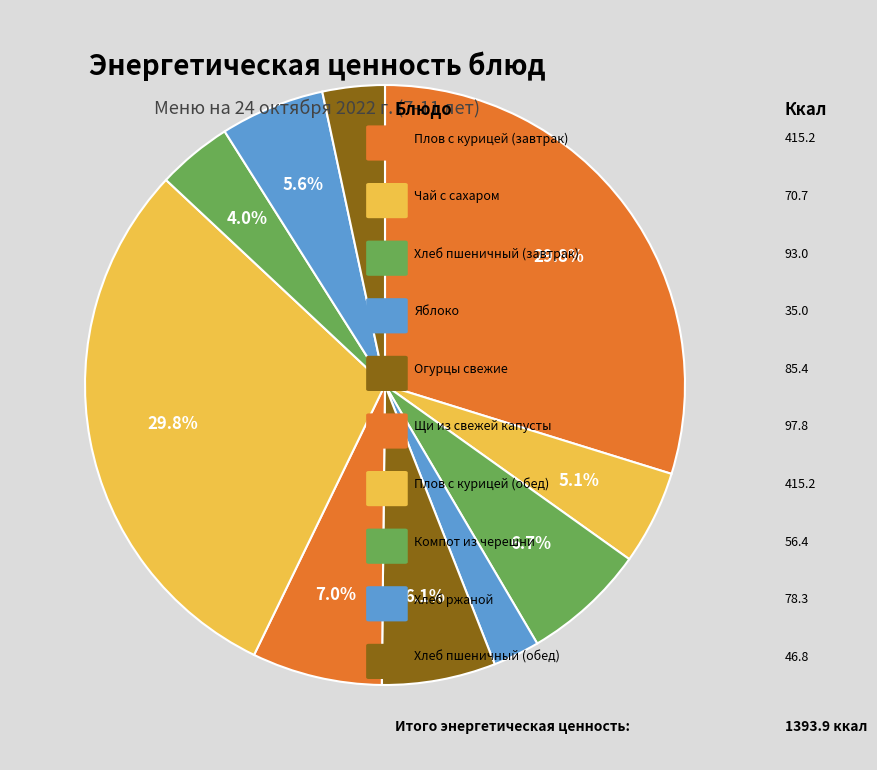

How many segments does this pie chart have?

10